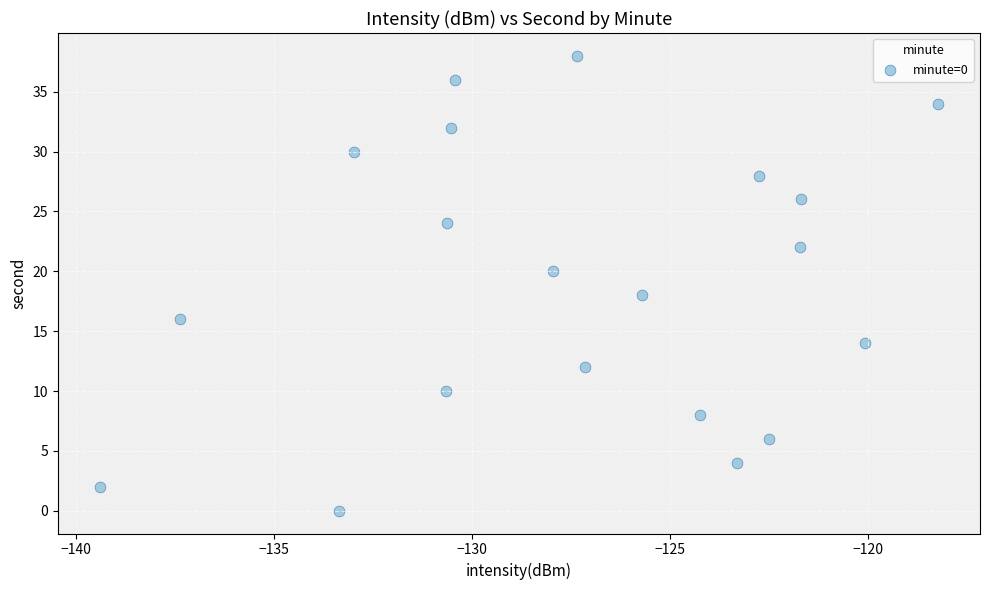

What is the range of Y values (max minus min)?

38